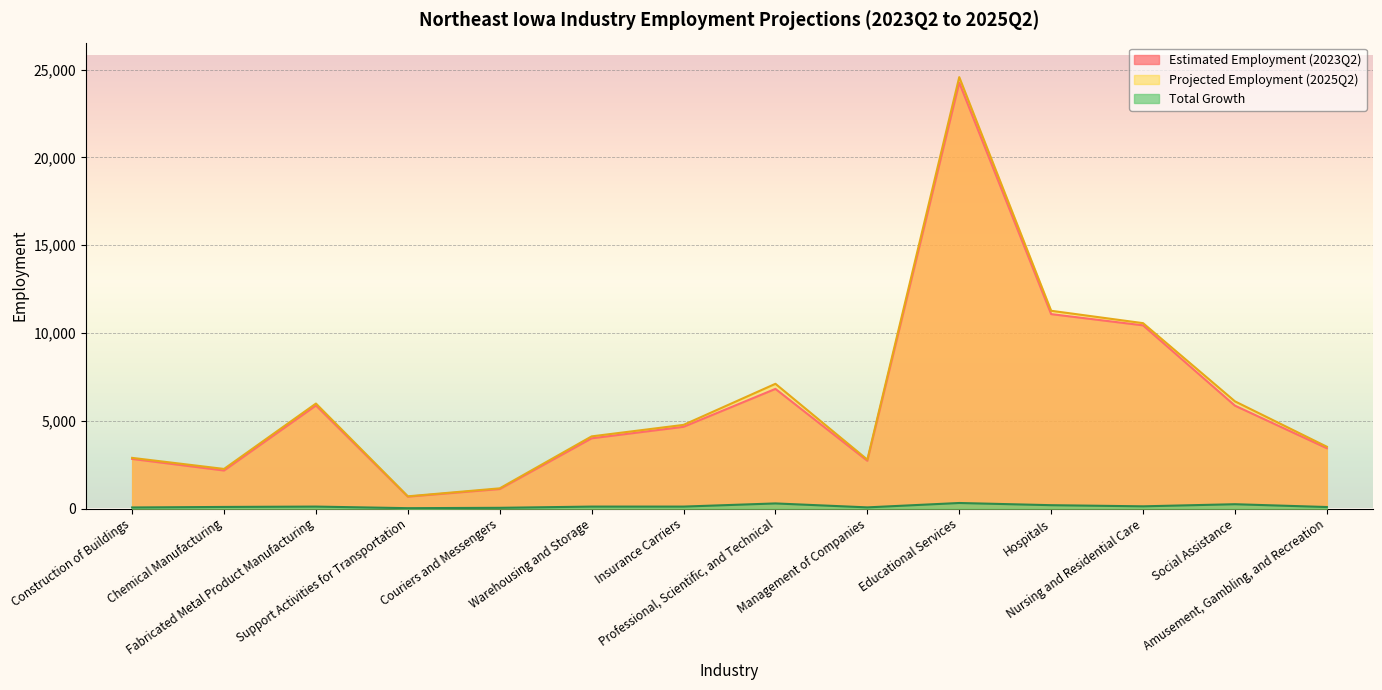

What is the total value across all series at Hospitals?

22530